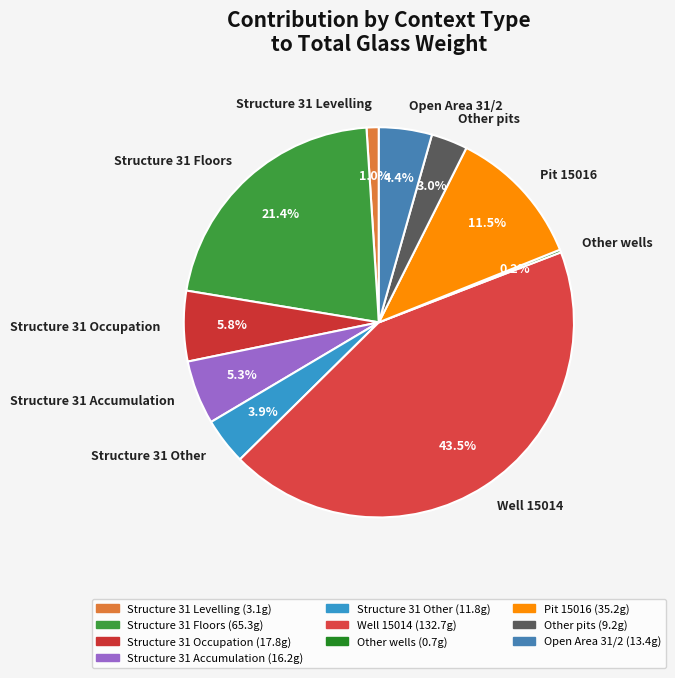

Which slice is the largest?

Well 15014